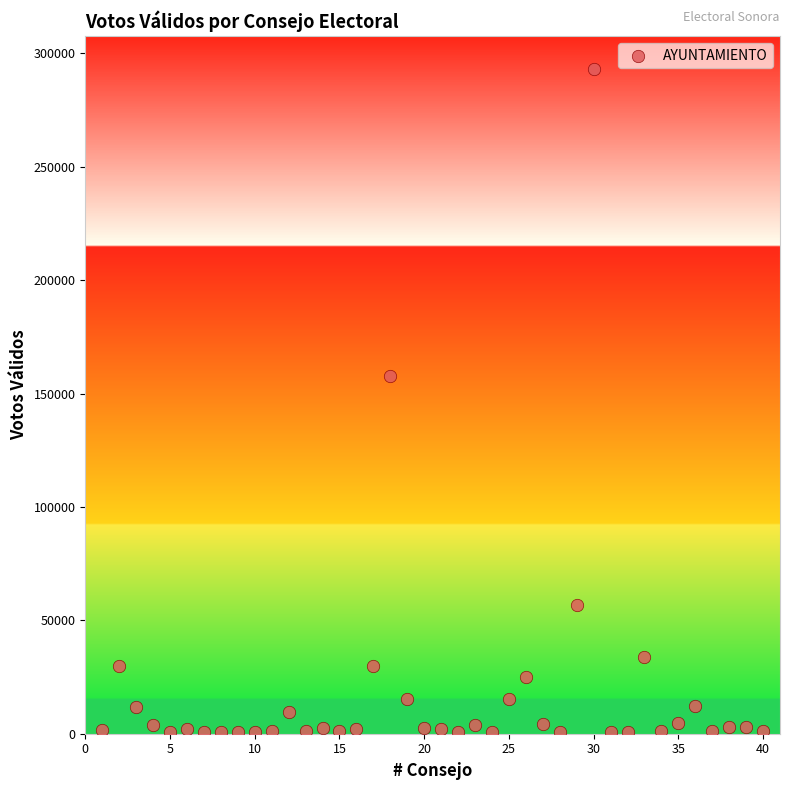

What is the range of X values (max minus min)?

39